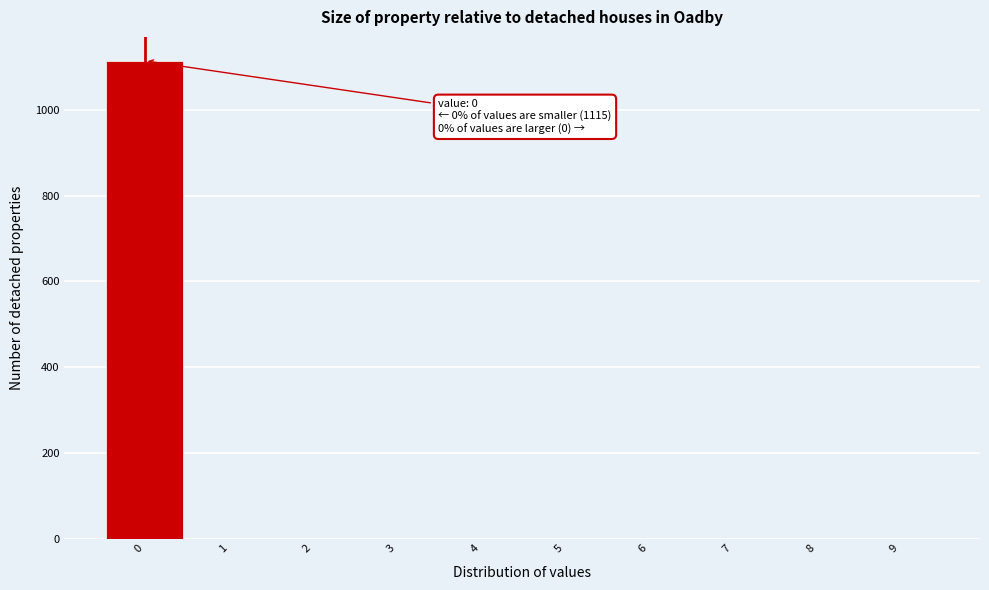

Which range on the x-axis has the tallest bar?

-0.5 to 0.5